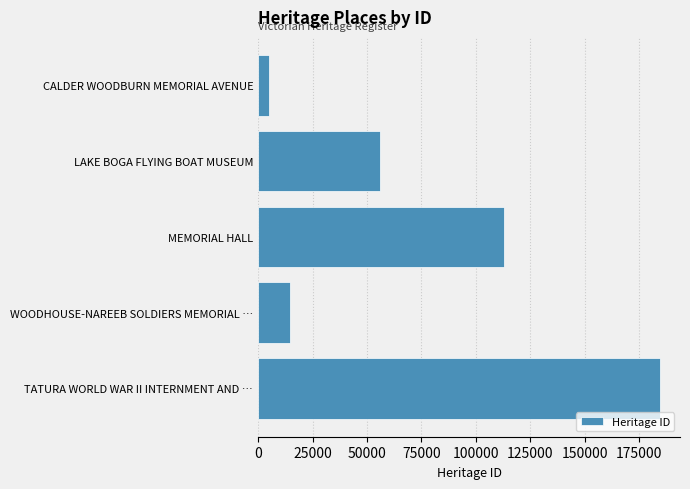

How many series are shown in this chart?

1